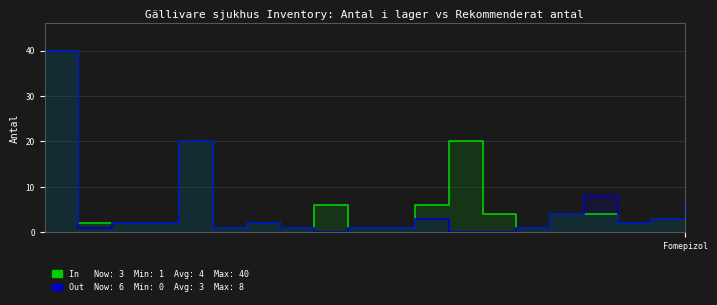

At which category does the chart reach its peak across all series?

Acetylcystein